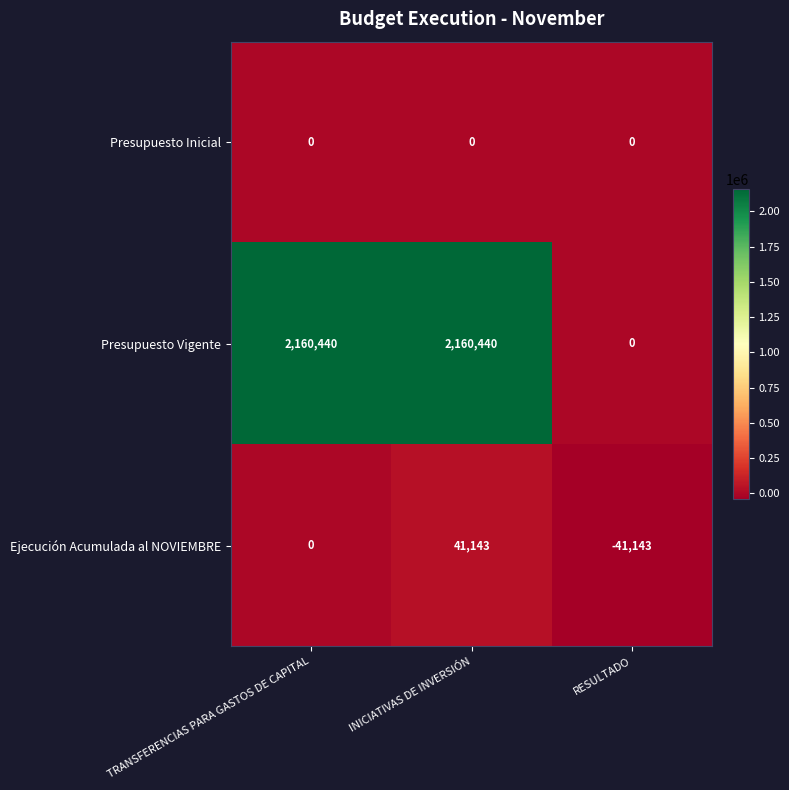

What is the total value across all series at RESULTADO?

-41143